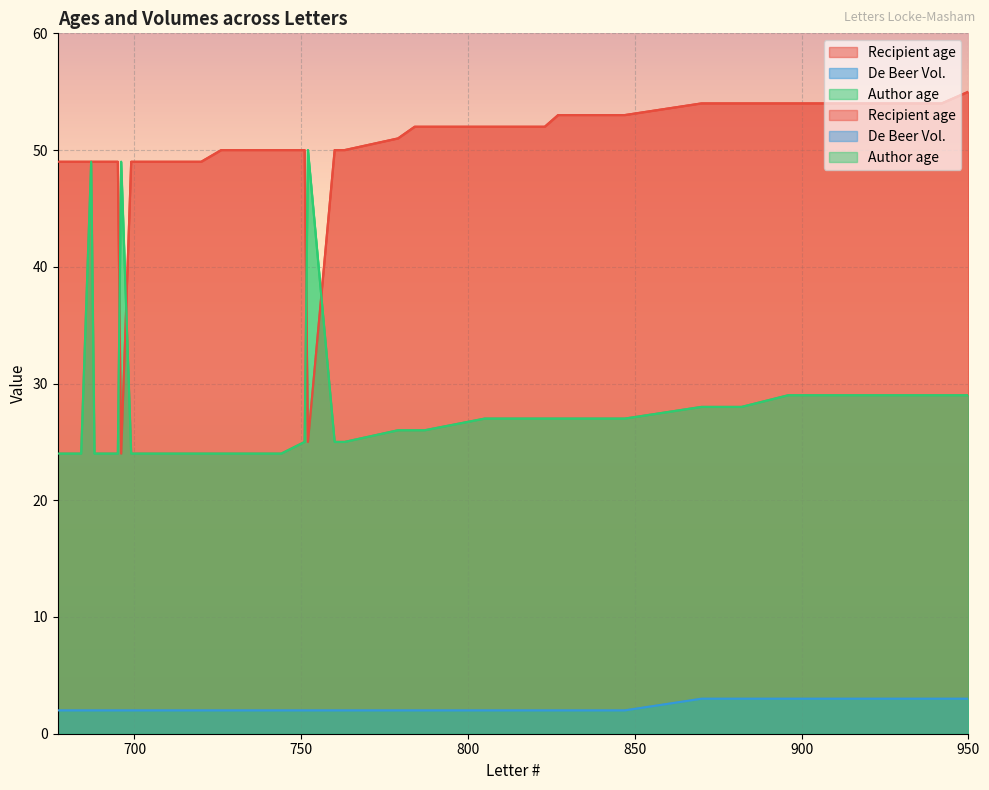

What are all the series names shown in the legend?

Recipient age, De Beer Vol., Author age